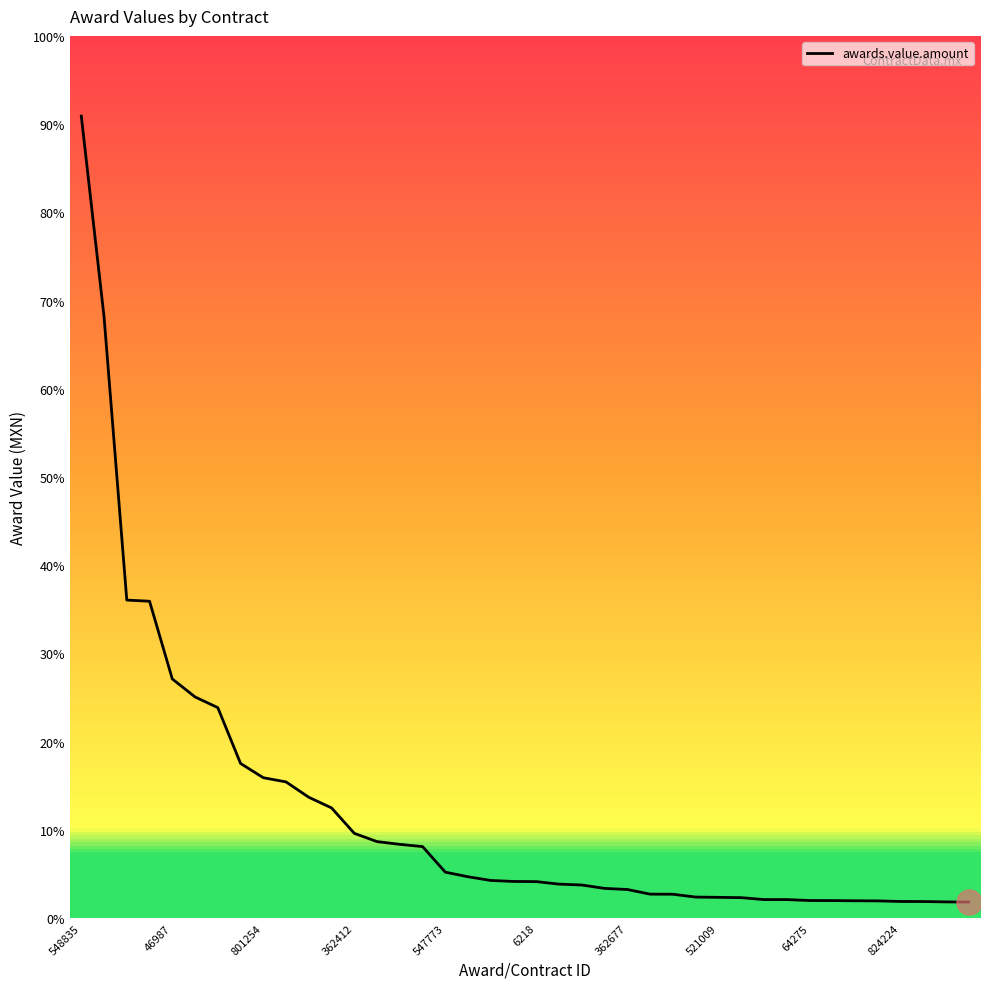

List the labels in order of value, smallest first.

39, 38, 37, 36, 35, 34, 33, 32, 31, 30, 29, 28, 27, 26, 25, 24, 23, 22, 21, 20, 19, 18, 17, 16, 15, 14, 13, 12, 11, 10, 824224, 64275, 521009, 362677, 6218, 547773, 362412, 801254, 46987, 548835